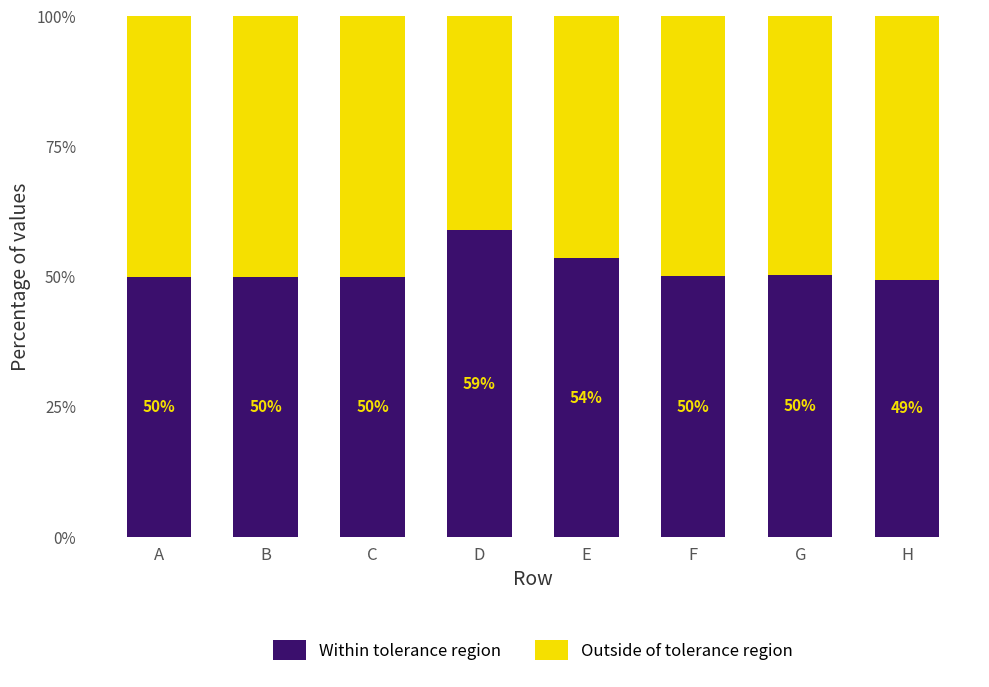

What is the average value of the Within tolerance region series?

51.5